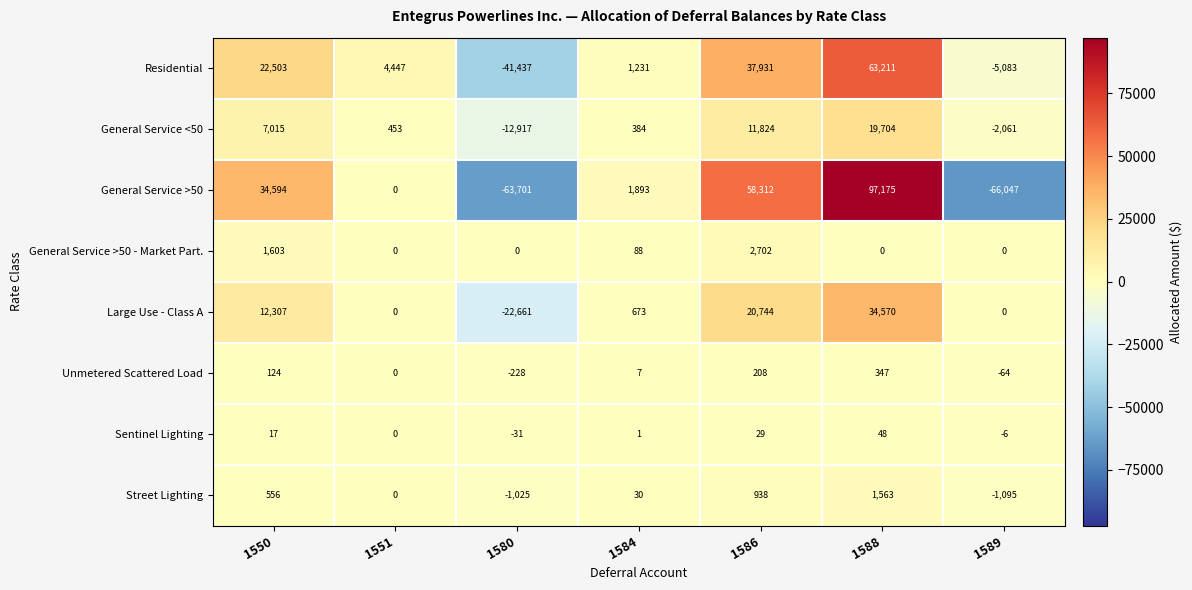

Count the number of data series in this chart.

8